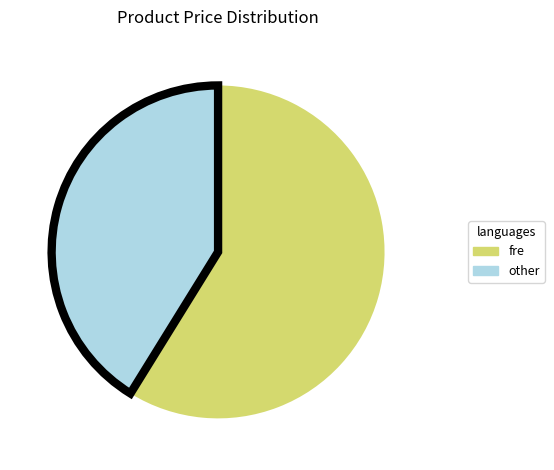

How many segments does this pie chart have?

2